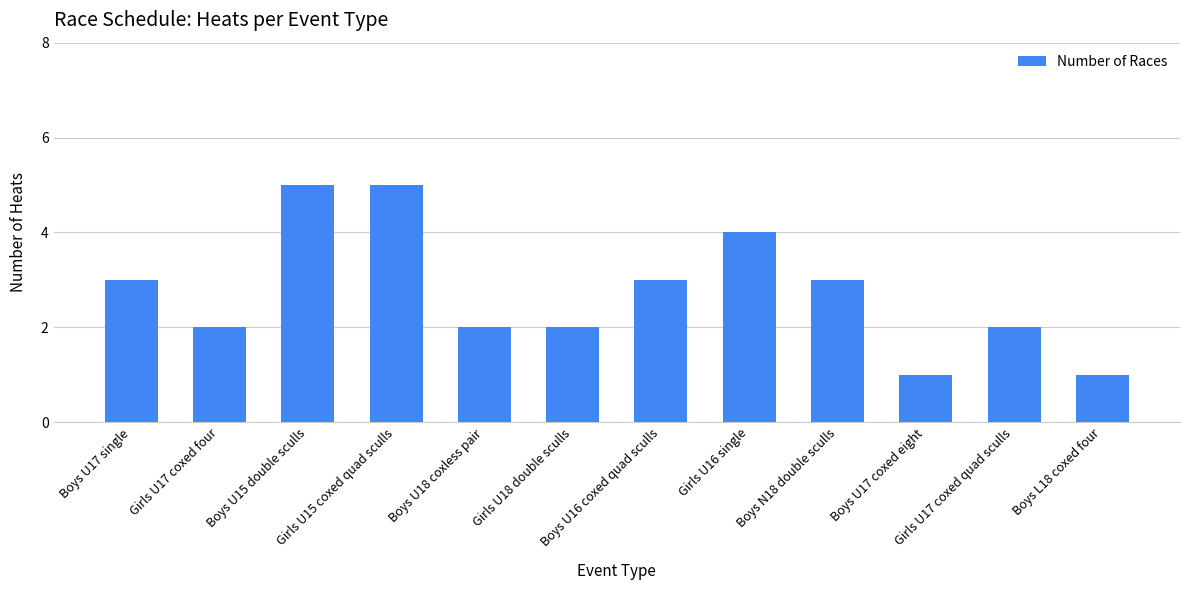

Reading left to right, extract all data points from this chart.

Boys U17 single=3	Girls U17 coxed four=2	Boys U15 double sculls=5	Girls U15 coxed quad sculls=5	Boys U18 coxless pair=2	Girls U18 double sculls=2	Boys U16 coxed quad sculls=3	Girls U16 single=4	Boys N18 double sculls=3	Boys U17 coxed eight=1	Girls U17 coxed quad sculls=2	Boys L18 coxed four=1